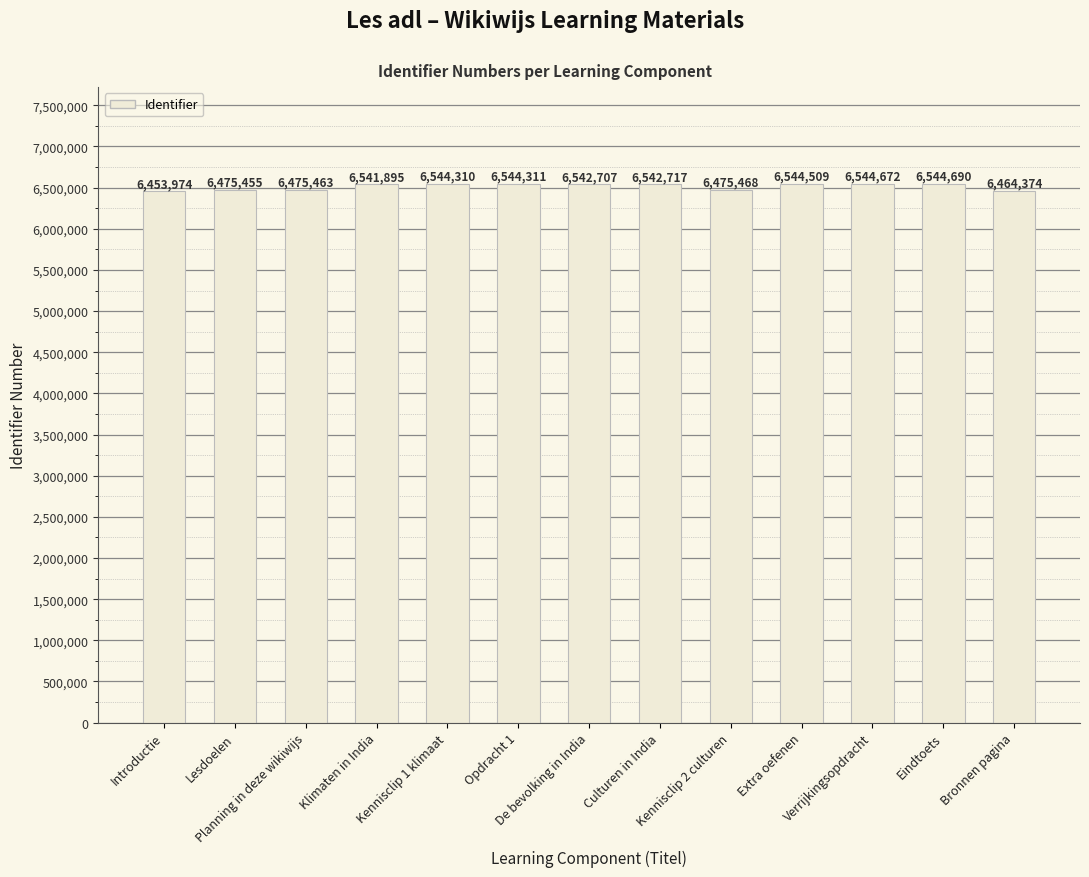

What is the sum of the values at Culturen in India and Klimaten in India?

13084612